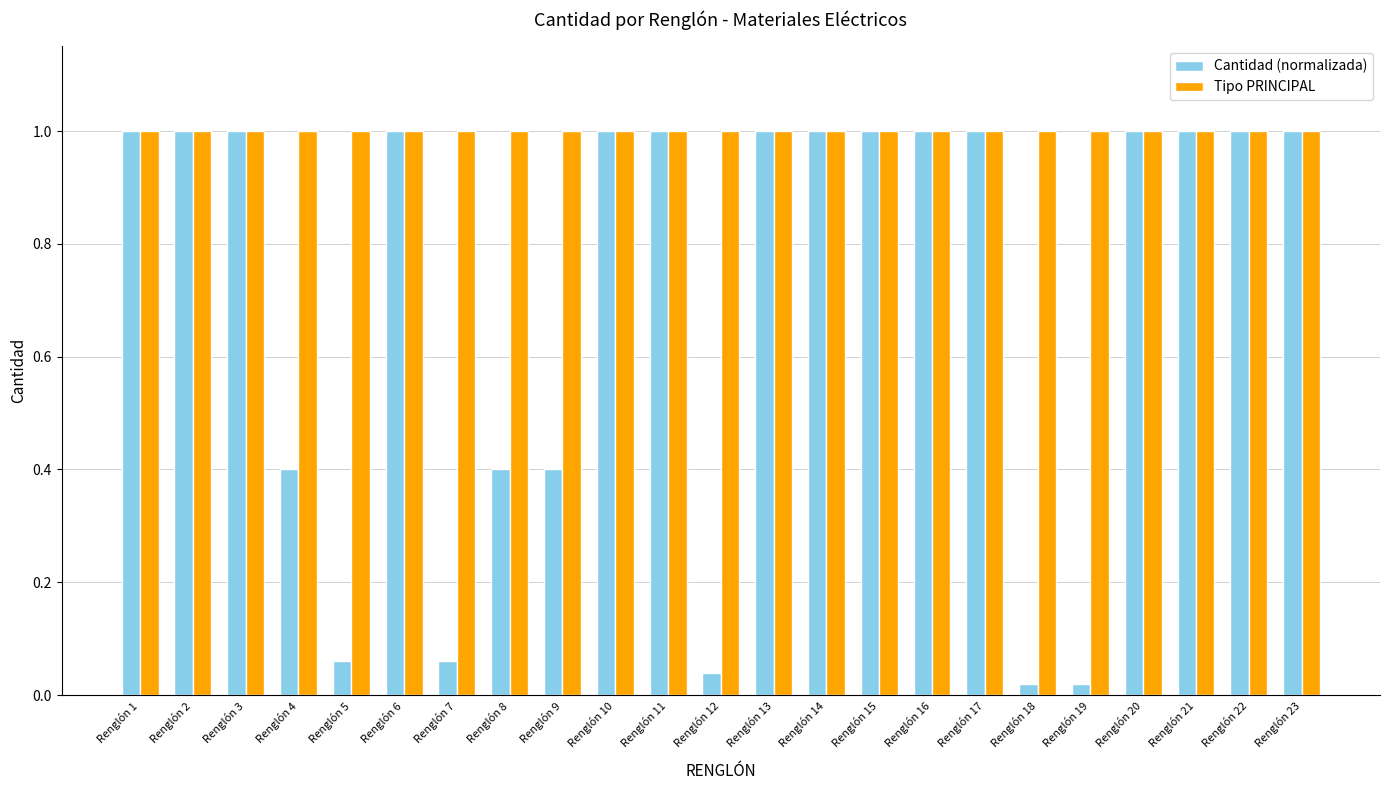

How many values in the Cantidad (normalizada) series are below 1?

8